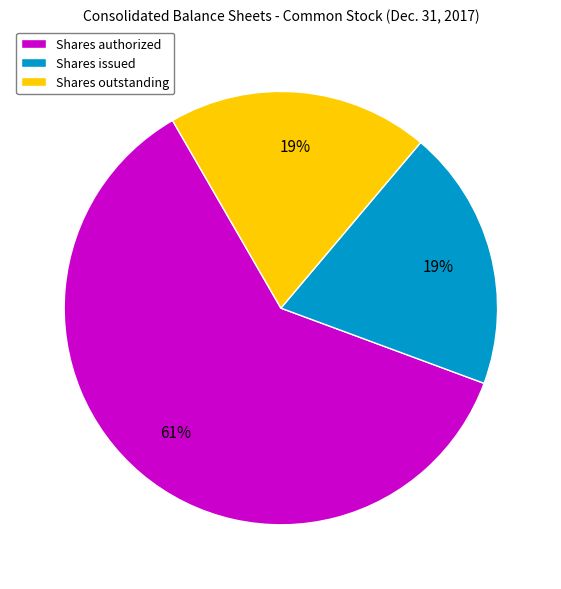

To the nearest percent, what is the difference between the largest and smallest slice percentages?

42%